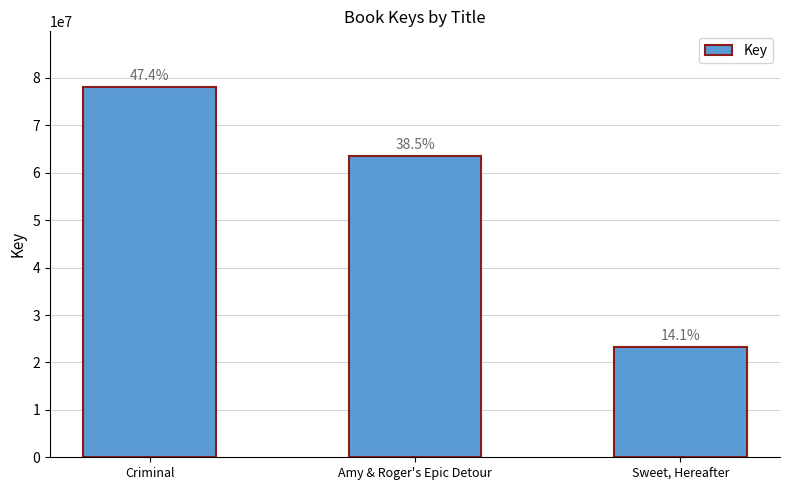

How many bars are there in total?

3